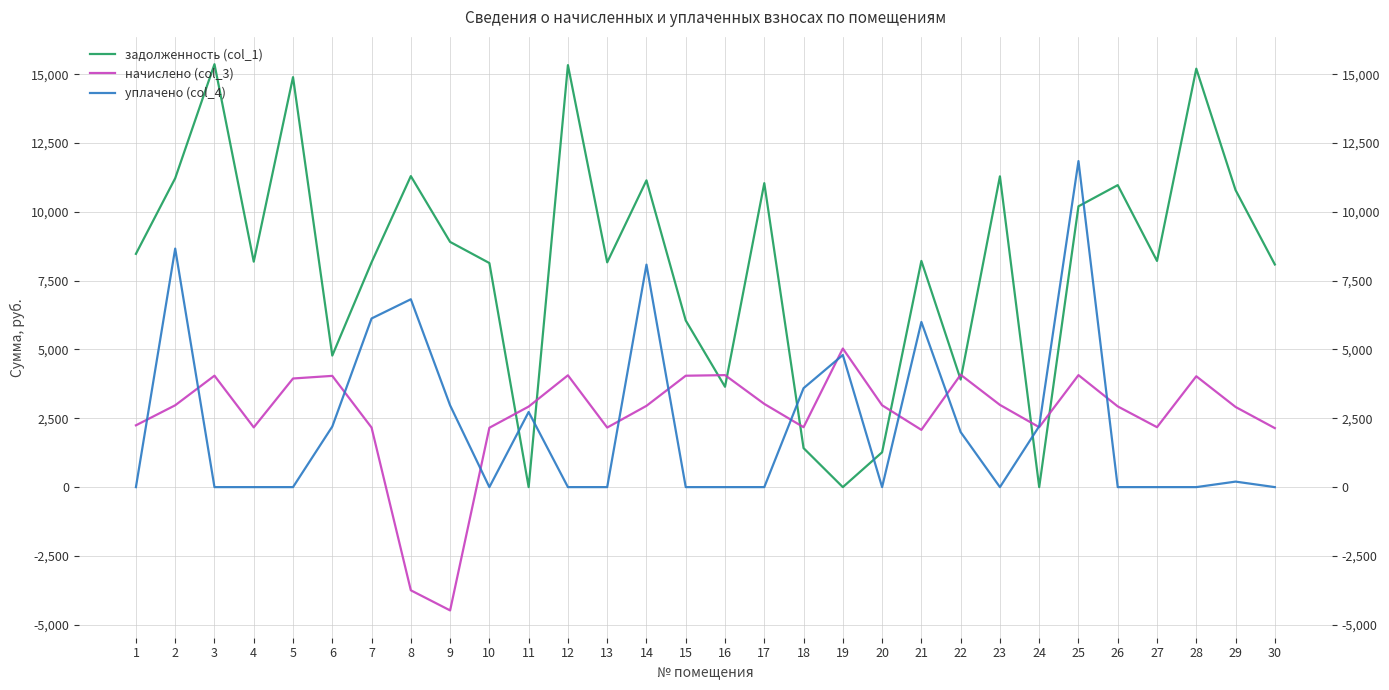

What is the average value of the уплачено (col_4) series?

2275.1